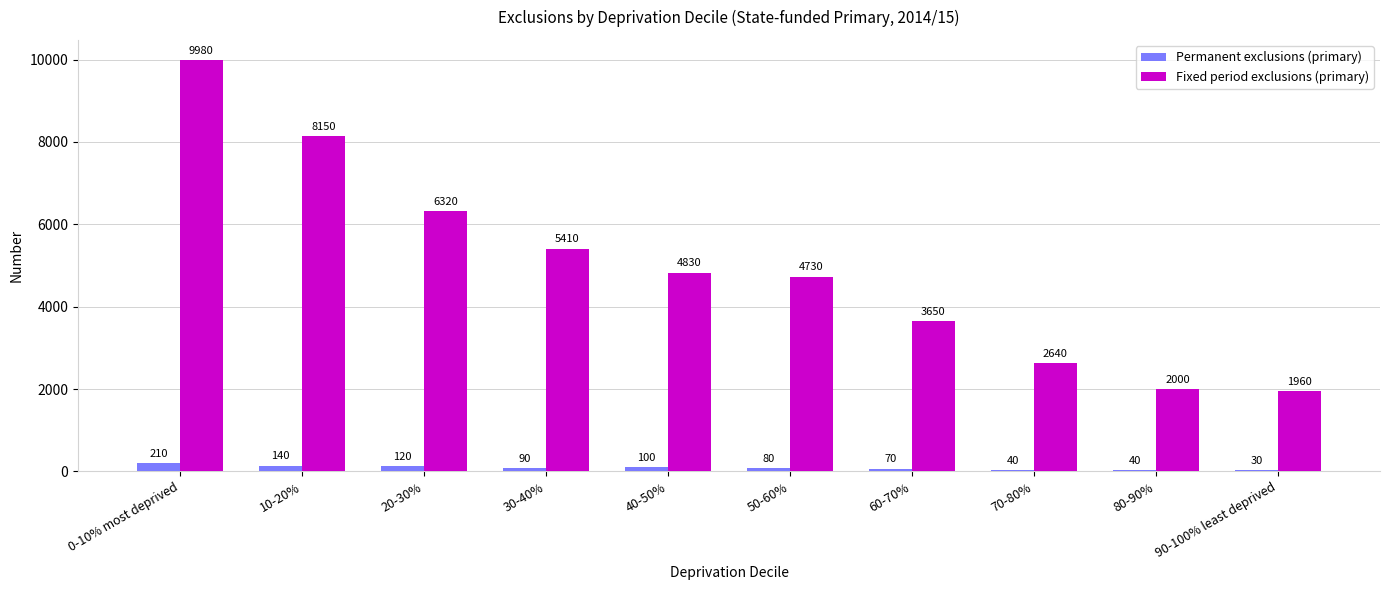

How many groups of bars are there?

10